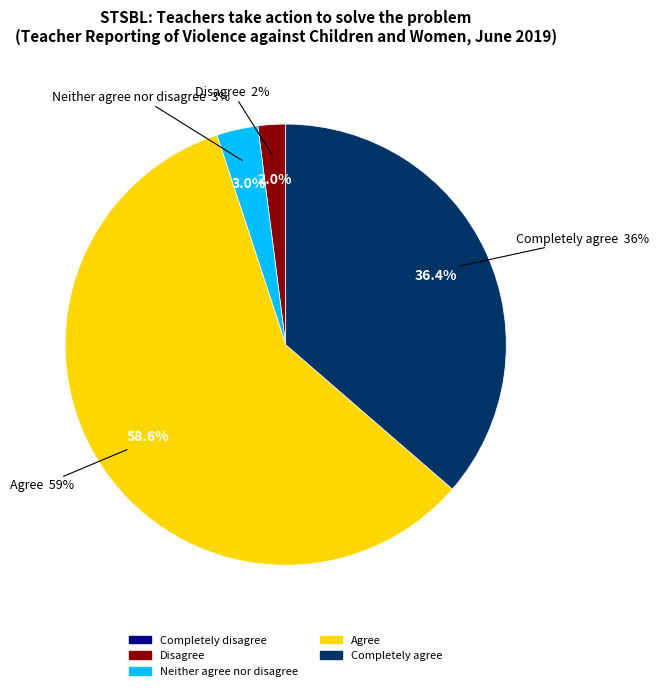

To the nearest percent, what is the difference between the largest and smallest slice percentages?

59%